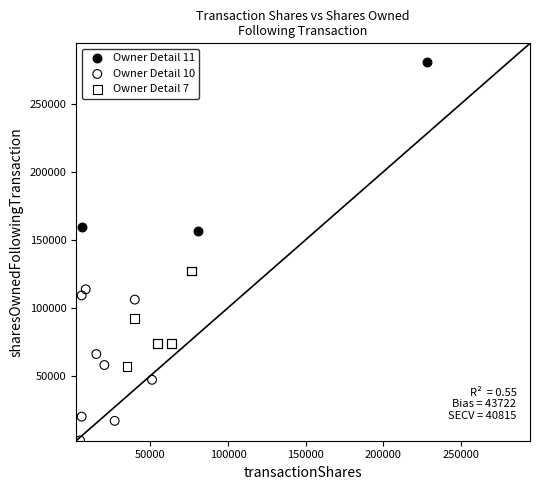

Which series contains the lowest Y value?

Owner Detail 10